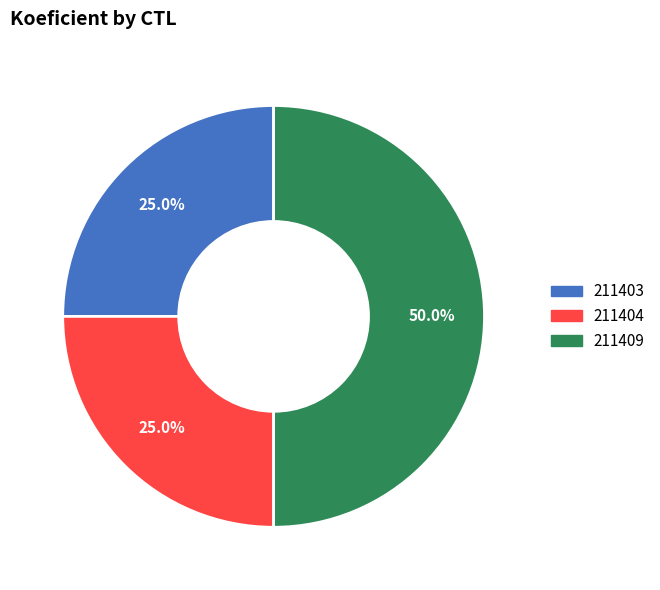

What percentage is the 211404 slice, to the nearest percent?

25%